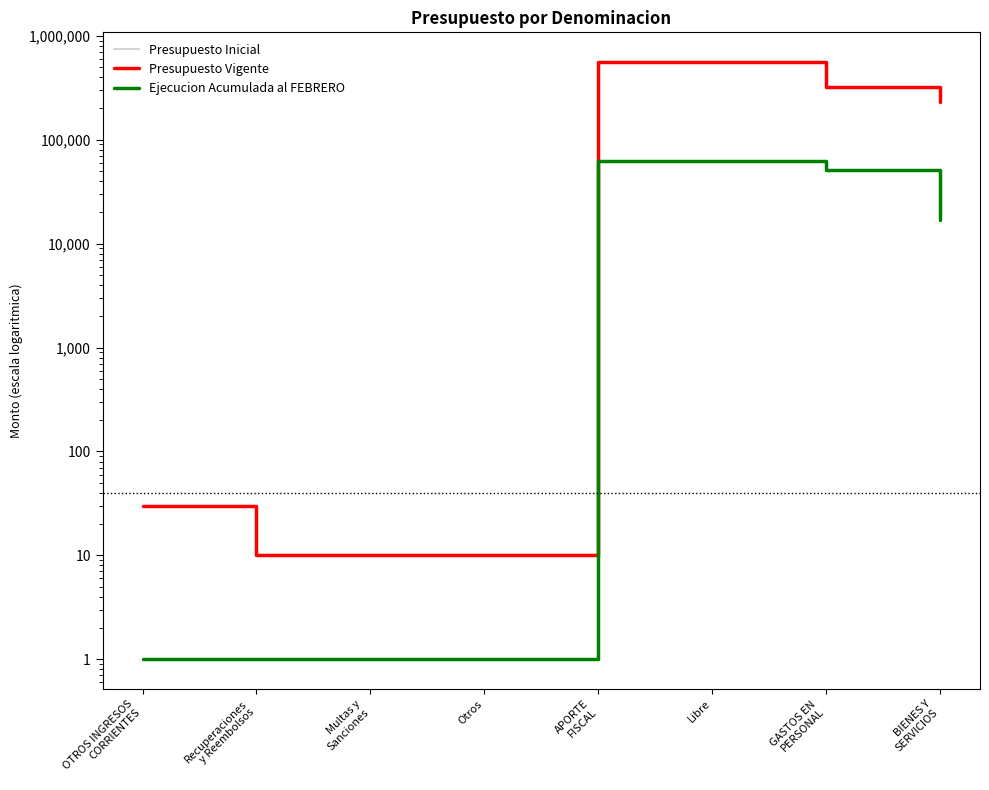

Reading right to left, what are all the values shown in this chart?

Presupuesto Inicial: BIENES Y
SERVICIOS=232487	GASTOS EN
PERSONAL=324685	Libre=557142	APORTE
FISCAL=557142	Otros=10	Multas y
Sanciones=10	Recuperaciones
y Reembolsos=10	OTROS INGRESOS
CORRIENTES=30
Presupuesto Vigente: BIENES Y
SERVICIOS=232487	GASTOS EN
PERSONAL=324685	Libre=557142	APORTE
FISCAL=557142	Otros=10	Multas y
Sanciones=10	Recuperaciones
y Reembolsos=10	OTROS INGRESOS
CORRIENTES=30
Ejecucion Acumulada al FEBRERO: BIENES Y
SERVICIOS=17056	GASTOS EN
PERSONAL=50788	Libre=62387	APORTE
FISCAL=62387	Otros=1	Multas y
Sanciones=1	Recuperaciones
y Reembolsos=1	OTROS INGRESOS
CORRIENTES=1